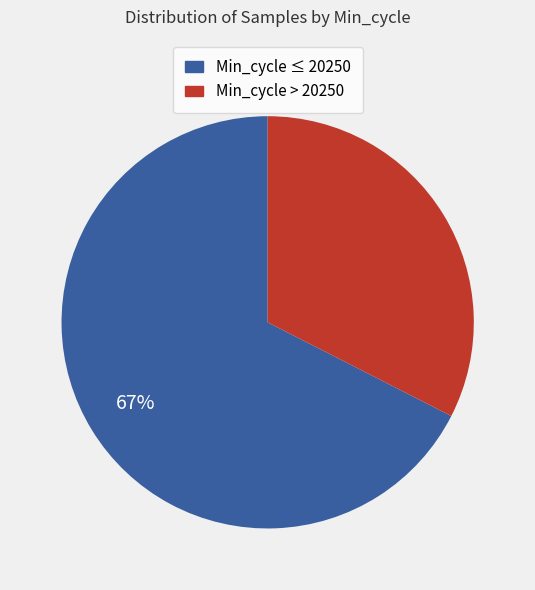

Does any single category account for the majority?

Yes